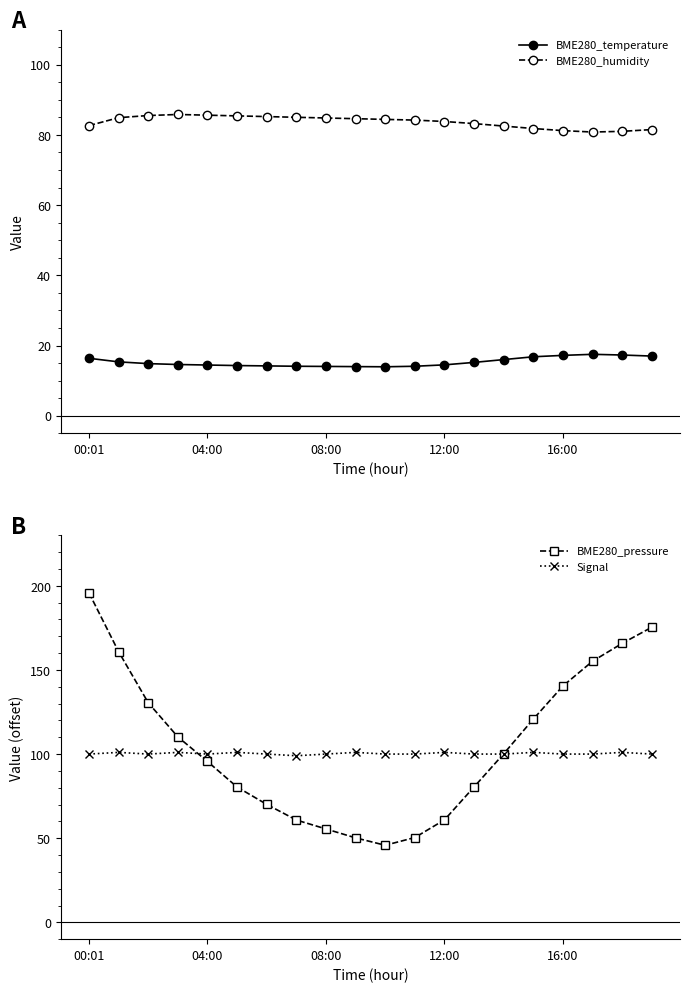

Which category has the highest value in the BME280_pressure series?

00:01